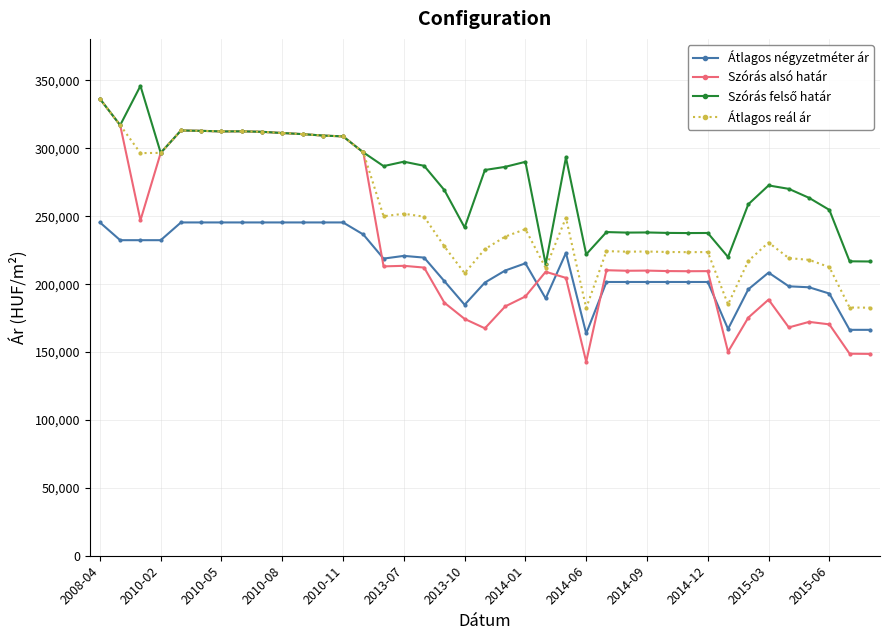

How many data points in Átlagos reál ár are less than 234987?

19